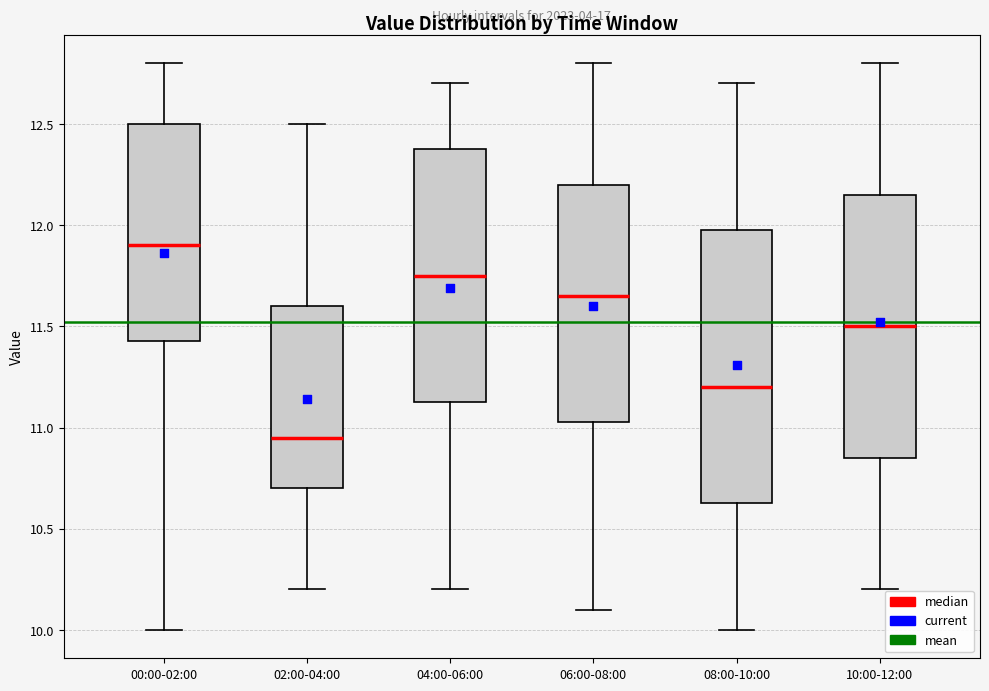

Which box's median line is the highest?

00:00-02:00